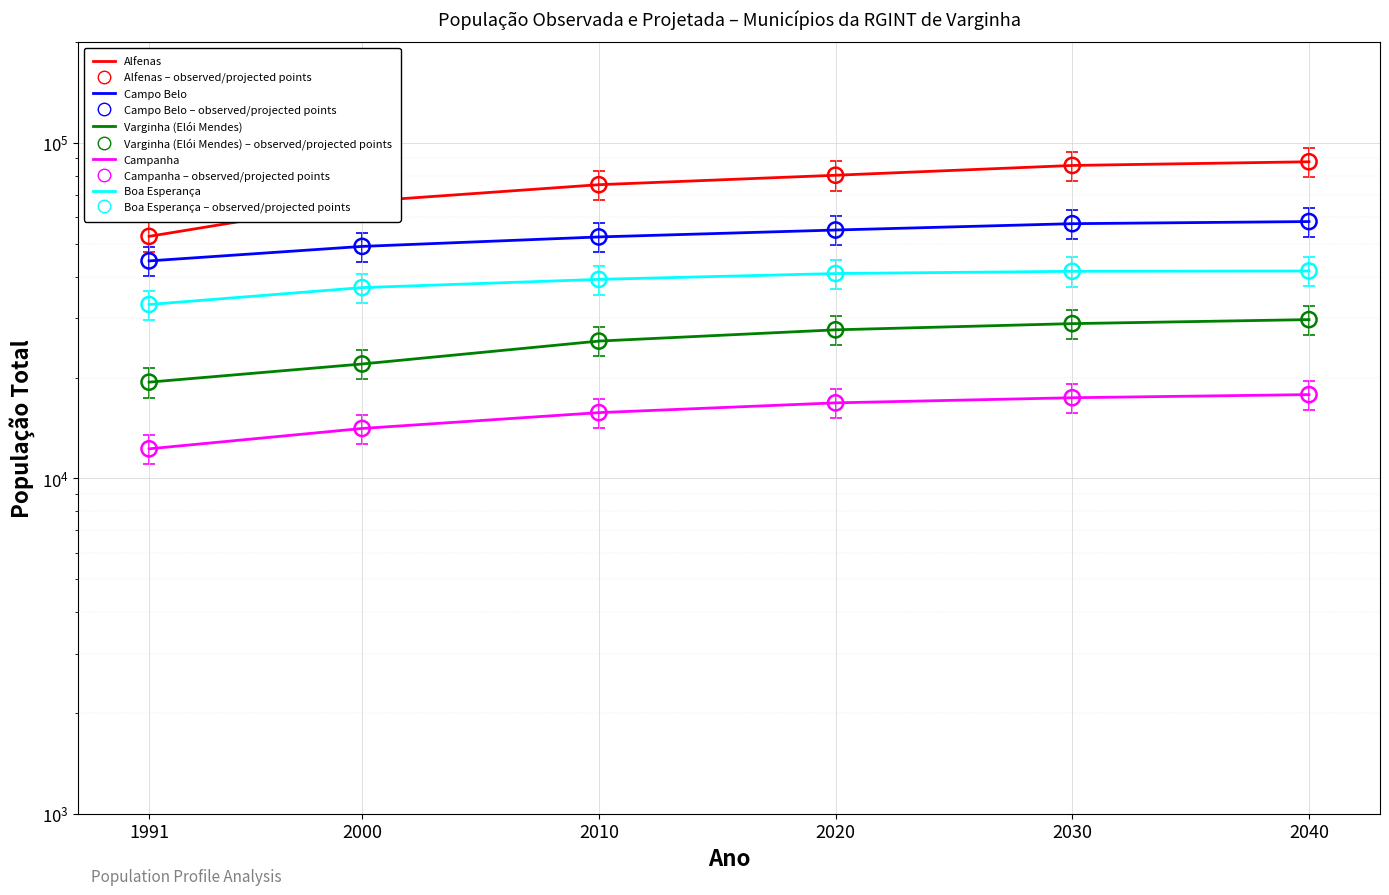

What are all the series names shown in the legend?

Alfenas, Campo Belo, Varginha (Elói Mendes), Campanha, Boa Esperança